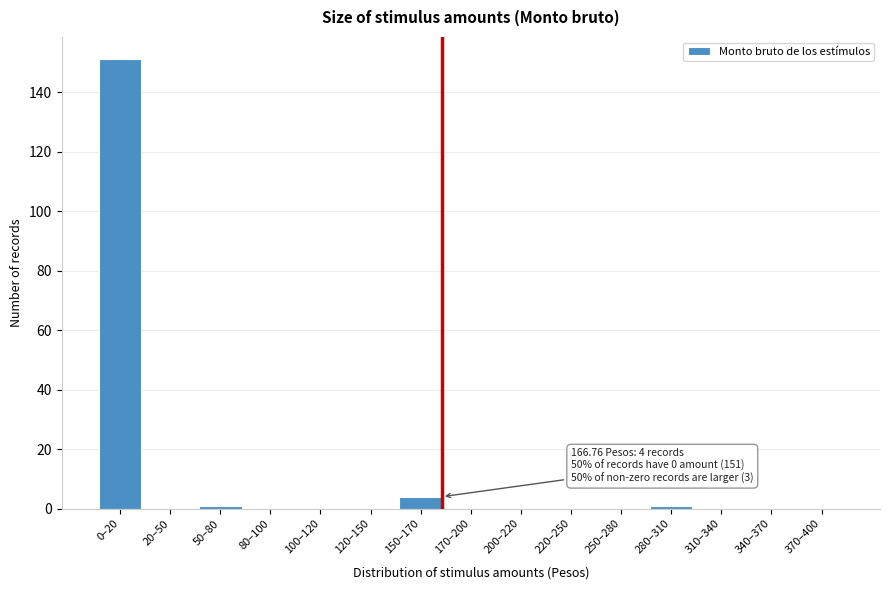

Reading left to right, extract all data points from this chart.

0–20=151	20–50=0	50–80=1	80–100=0	100–120=0	120–150=0	150–170=4	170–200=0	200–220=0	220–250=0	250–280=0	280–310=1	310–340=0	340–370=0	370–400=0